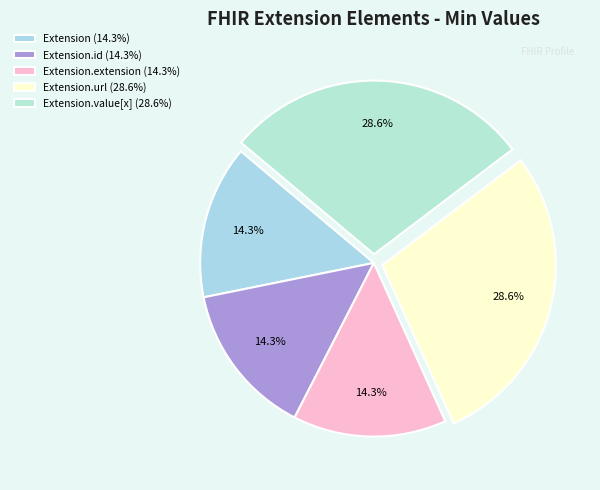

Count the number of slices in the pie.

5